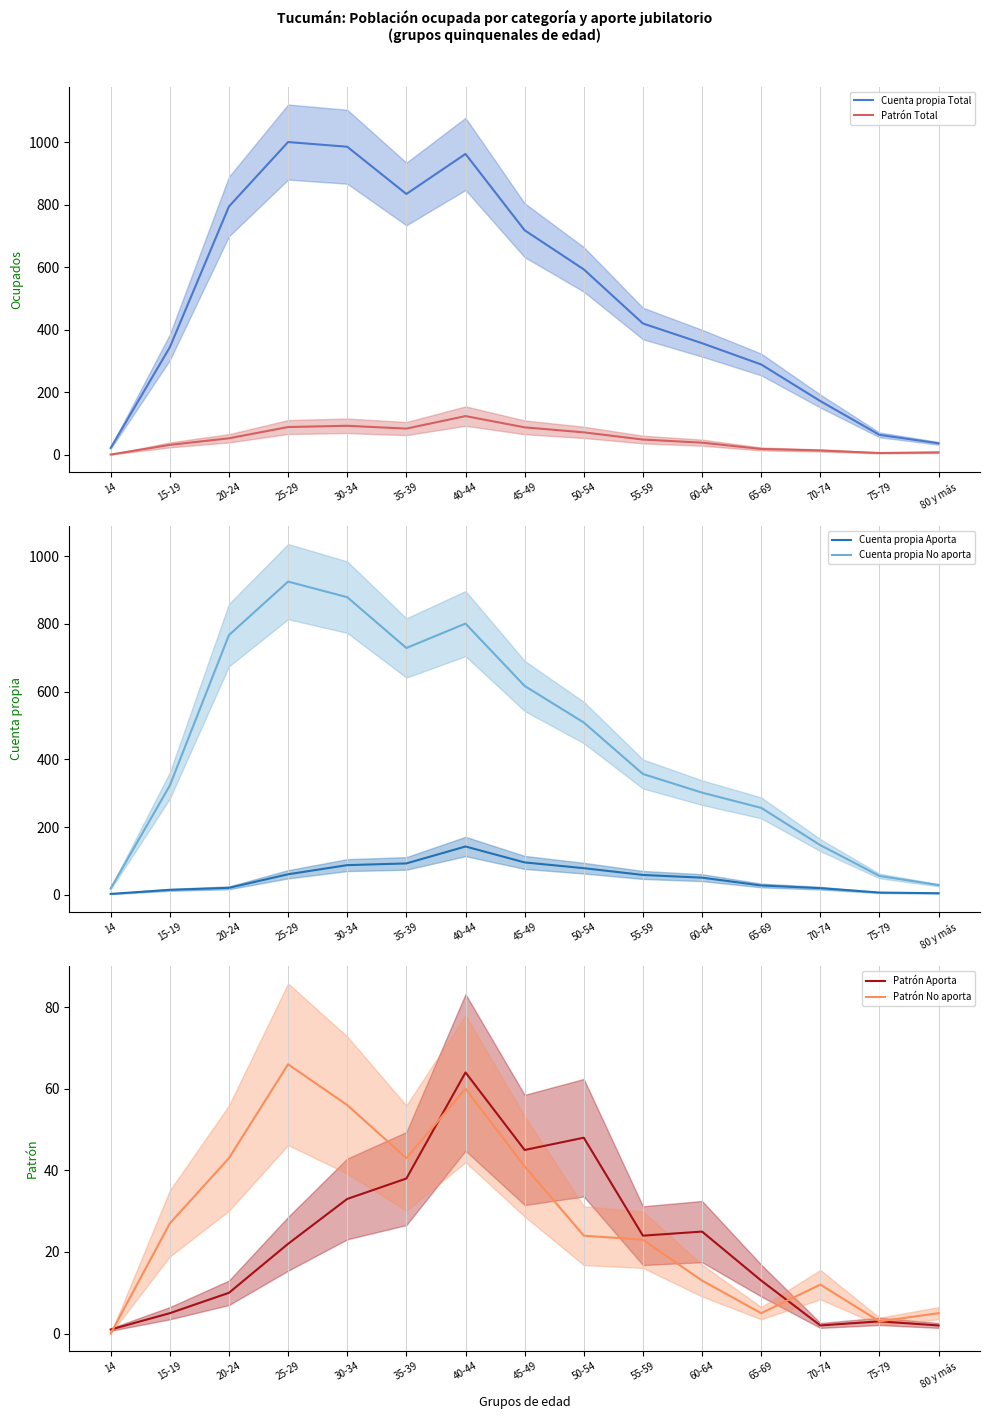

Which label corresponds to the largest value in the chart?

25-29